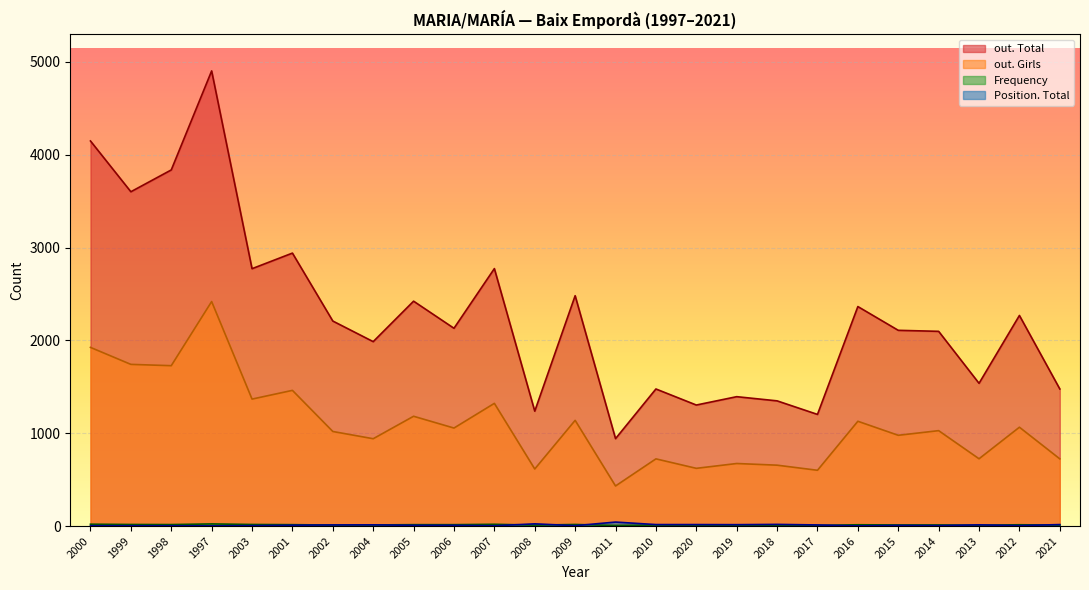

List the labels in order of out. Girls value, smallest first.

2011, 2017, 2008, 2020, 2018, 2019, 2010, 2021, 2013, 2004, 2015, 2002, 2014, 2006, 2012, 2016, 2009, 2005, 2007, 2003, 2001, 1998, 1999, 2000, 1997